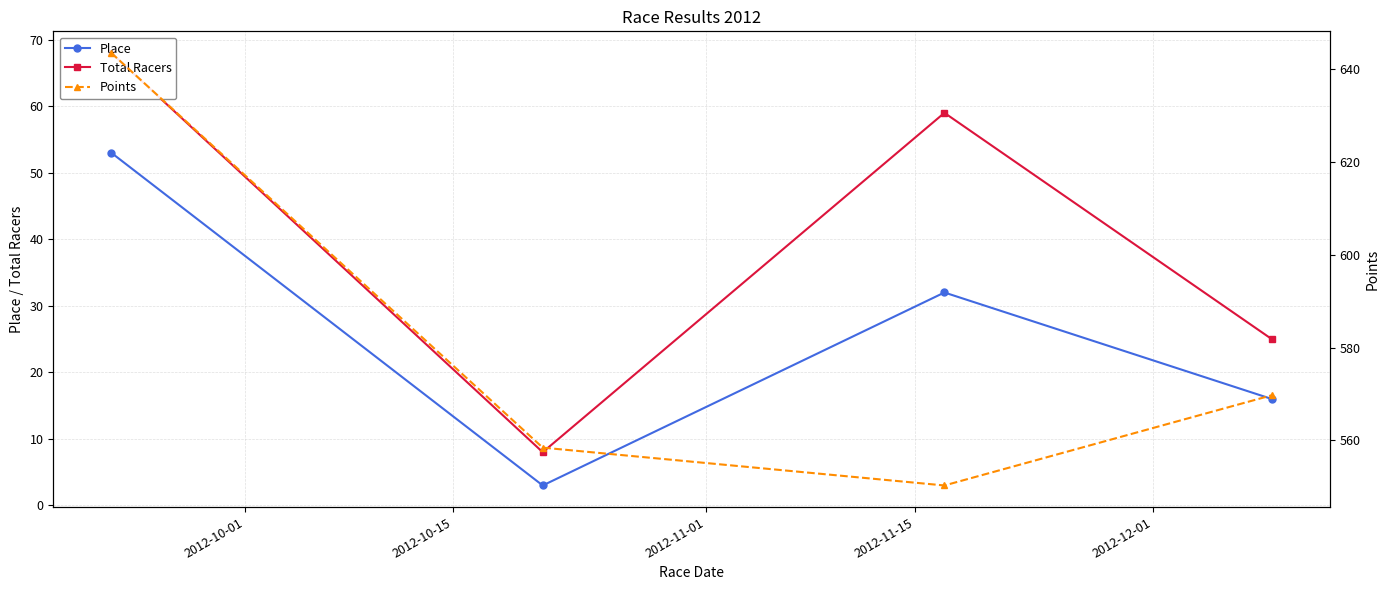

What is the highest value of the Place series?

53